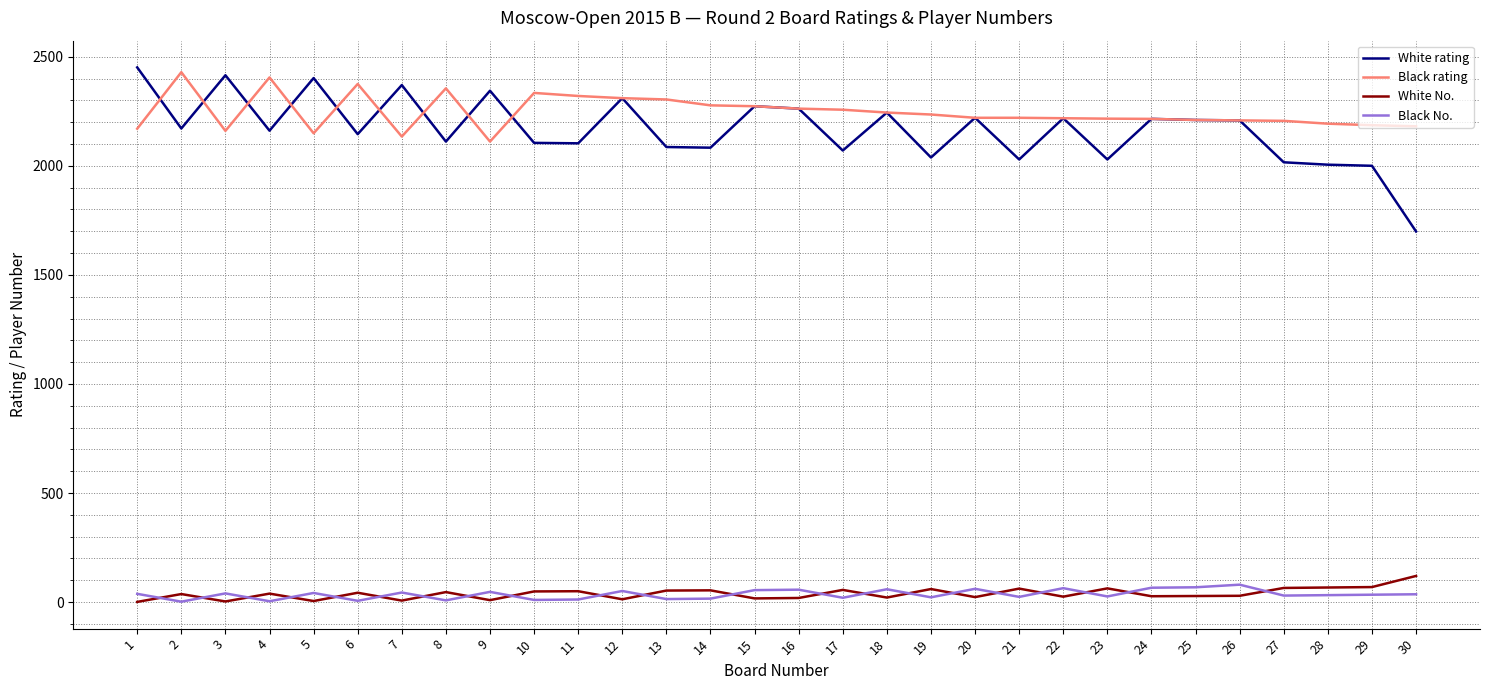

What is the maximum value shown in the chart?

2451